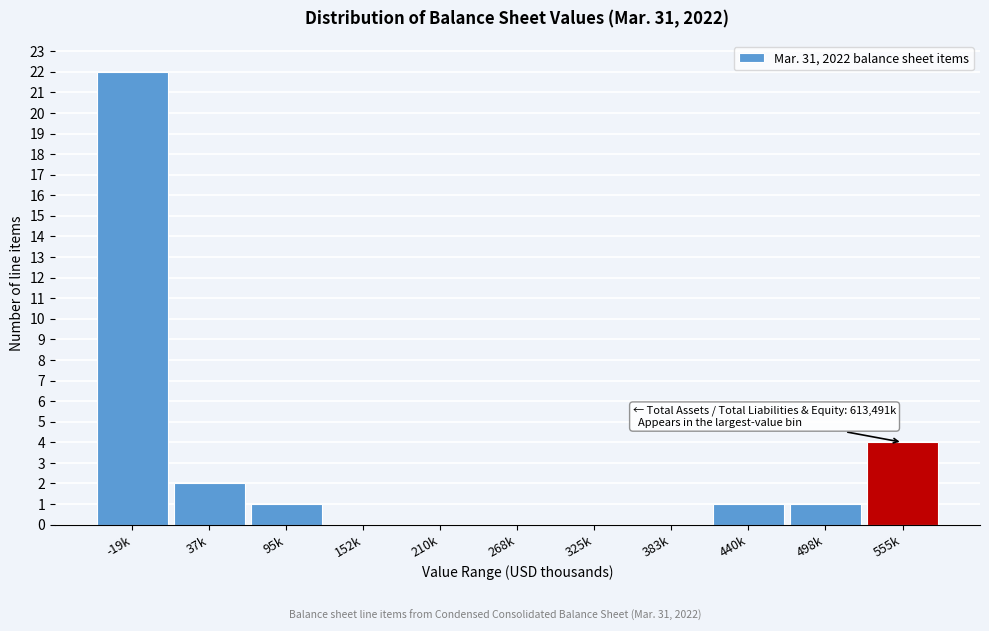

Reading left to right, extract all data points from this chart.

-19k=22	37k=2	95k=1	152k=0	210k=0	268k=0	325k=0	383k=0	440k=1	498k=1	555k=4